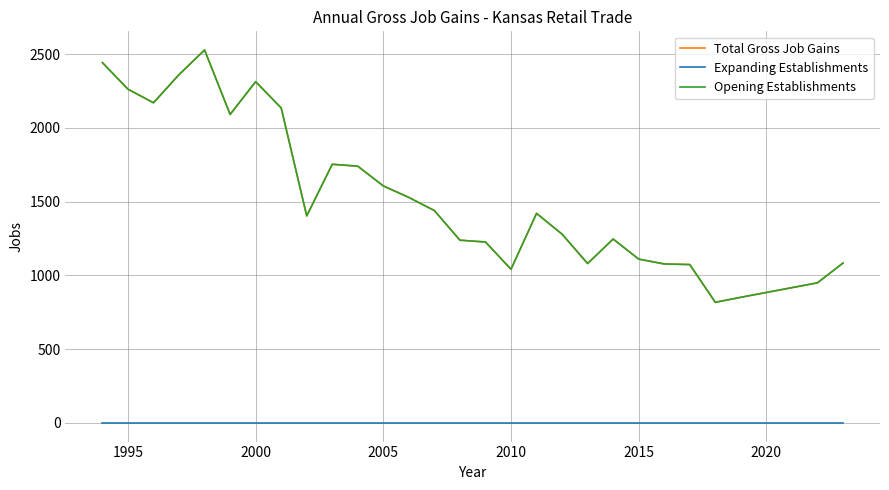

List the series in order of their peak value, highest first.

Total Gross Job Gains, Opening Establishments, Expanding Establishments